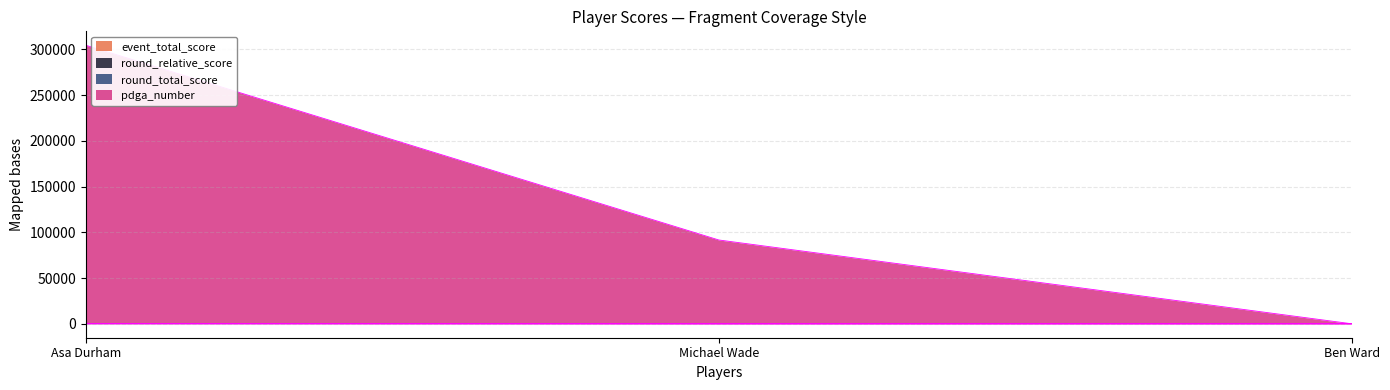

Which series has the largest total across all categories?

pdga_number